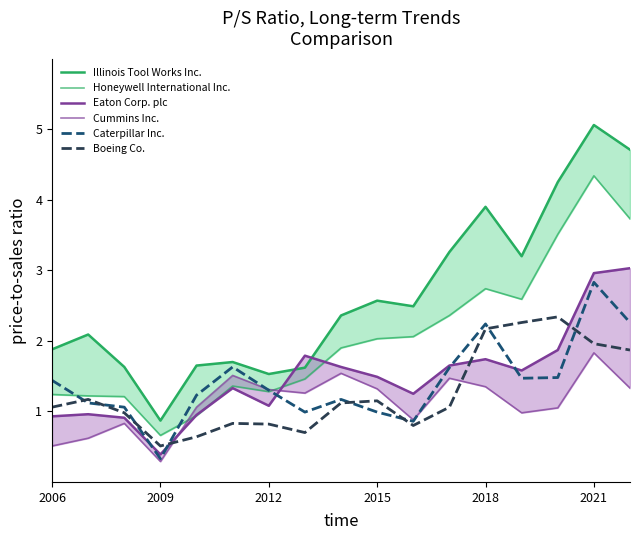

Does the chart have visible grid lines?

No